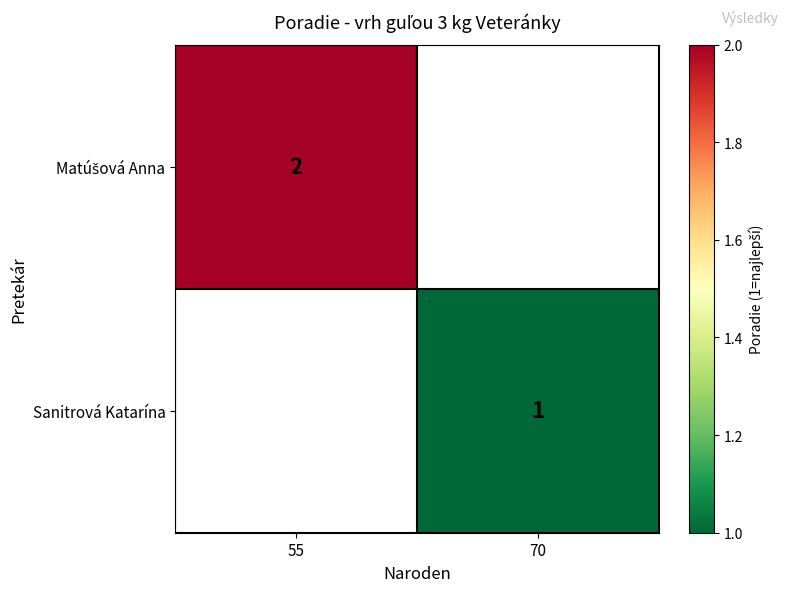

The value of Sanitrová Katarína at 70 is 0. True or false?

False